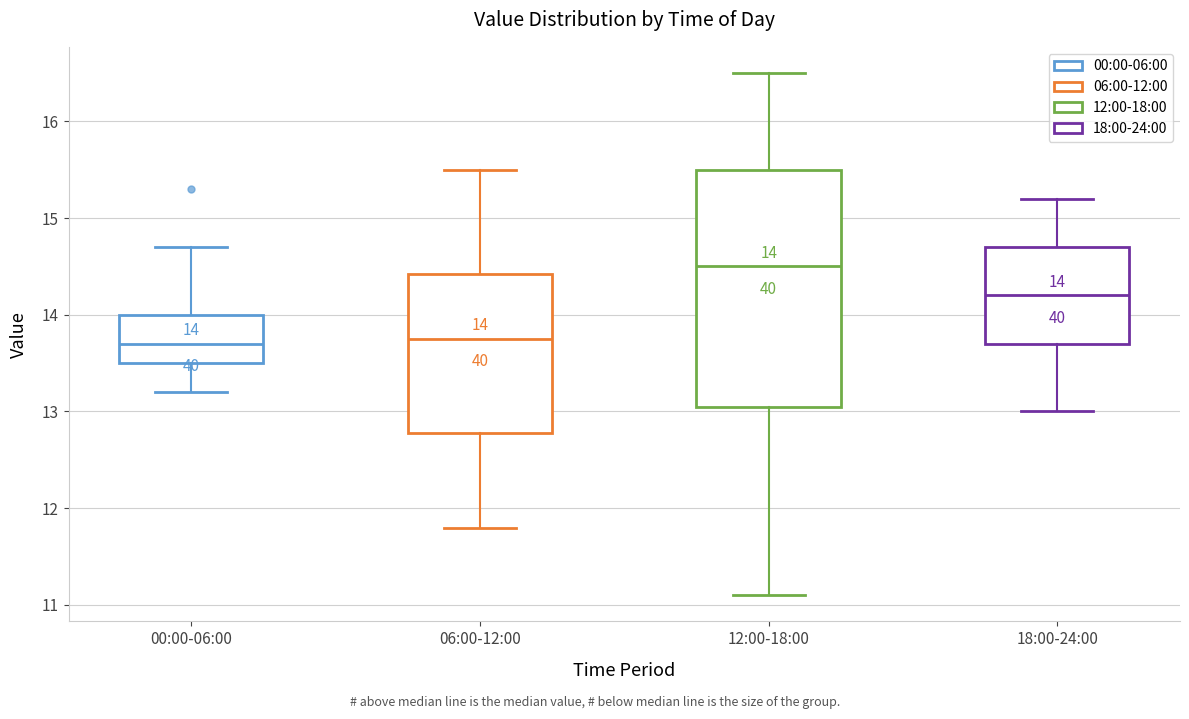

Which box is the tallest, from its lower edge to its upper edge?

12:00-18:00